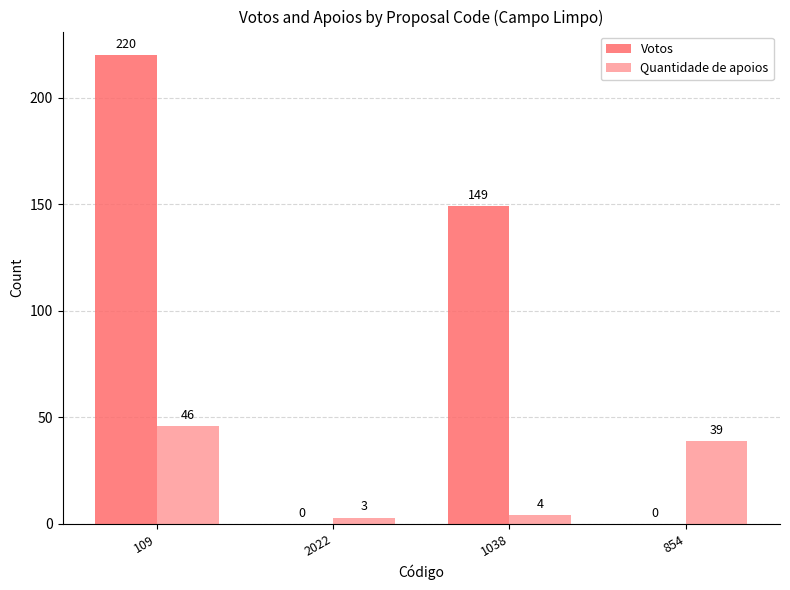

Count the number of data series in this chart.

2